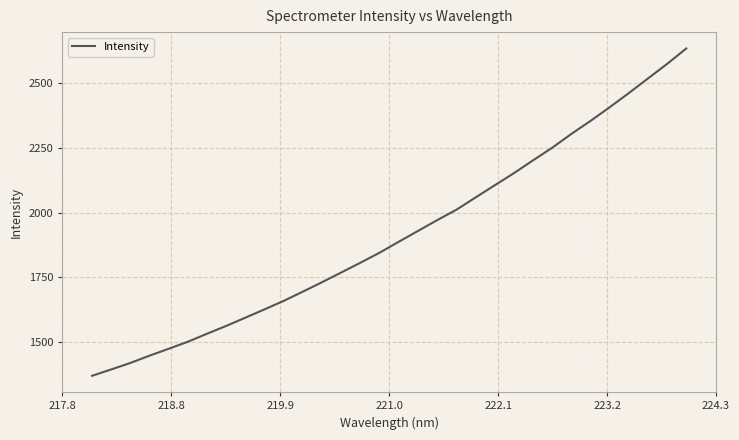

What is the sum of all values?

61248.6